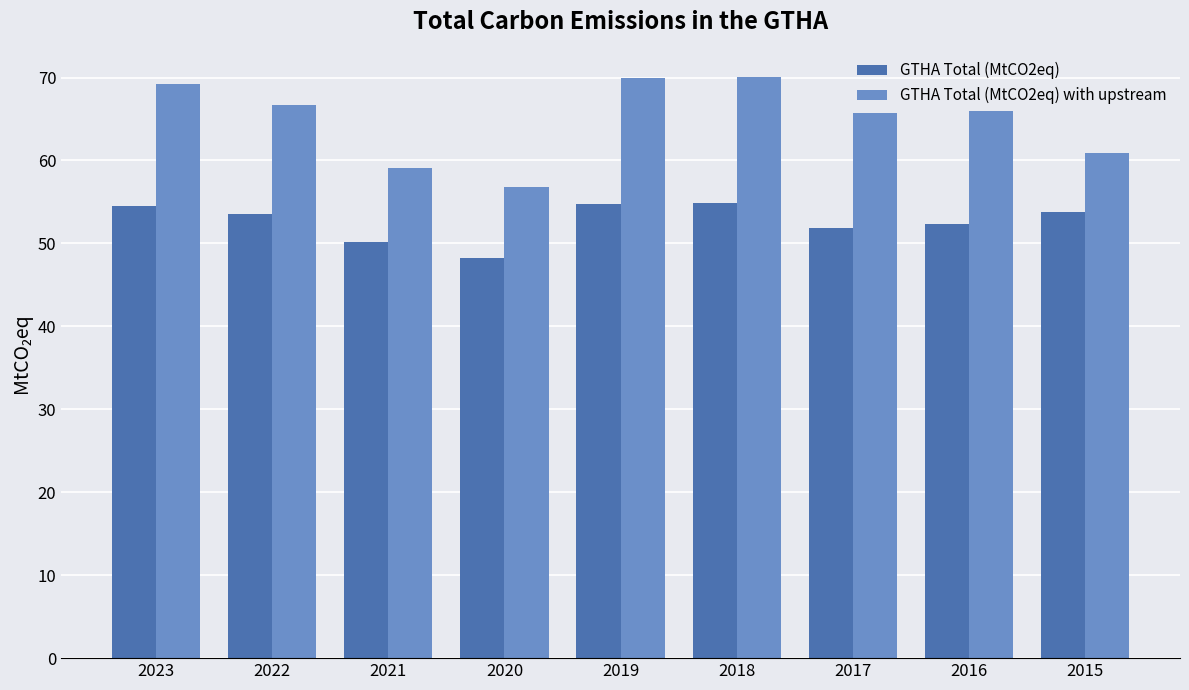

Read the GTHA Total (MtCO2eq) value at 2015.

53.8